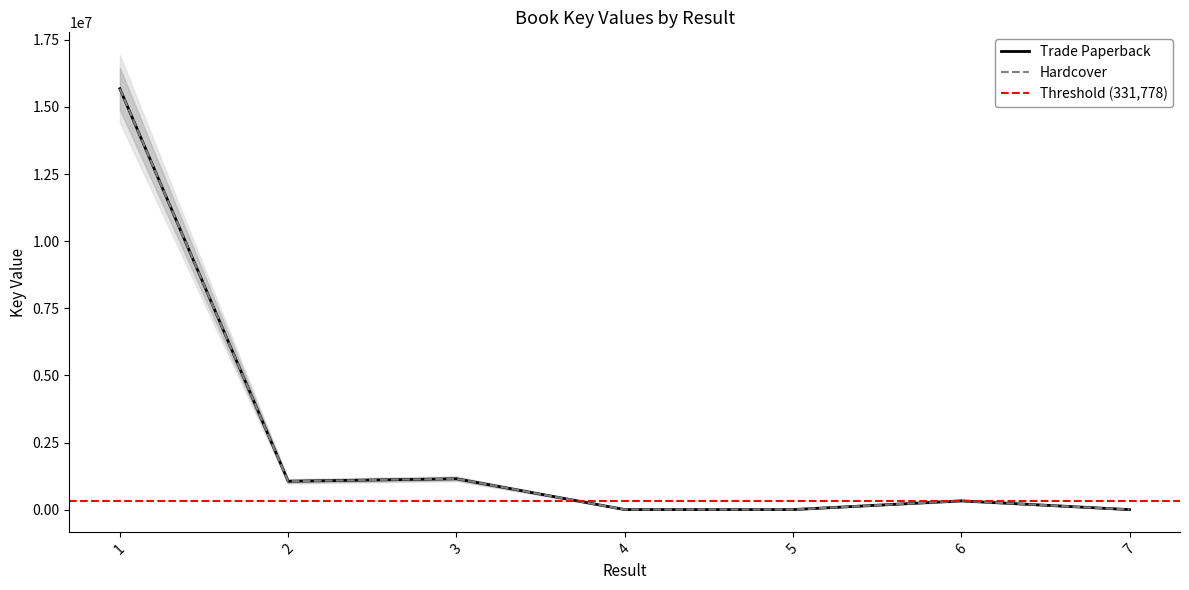

The value of Key (Hardcover) at 2 is 1061673. True or false?

True